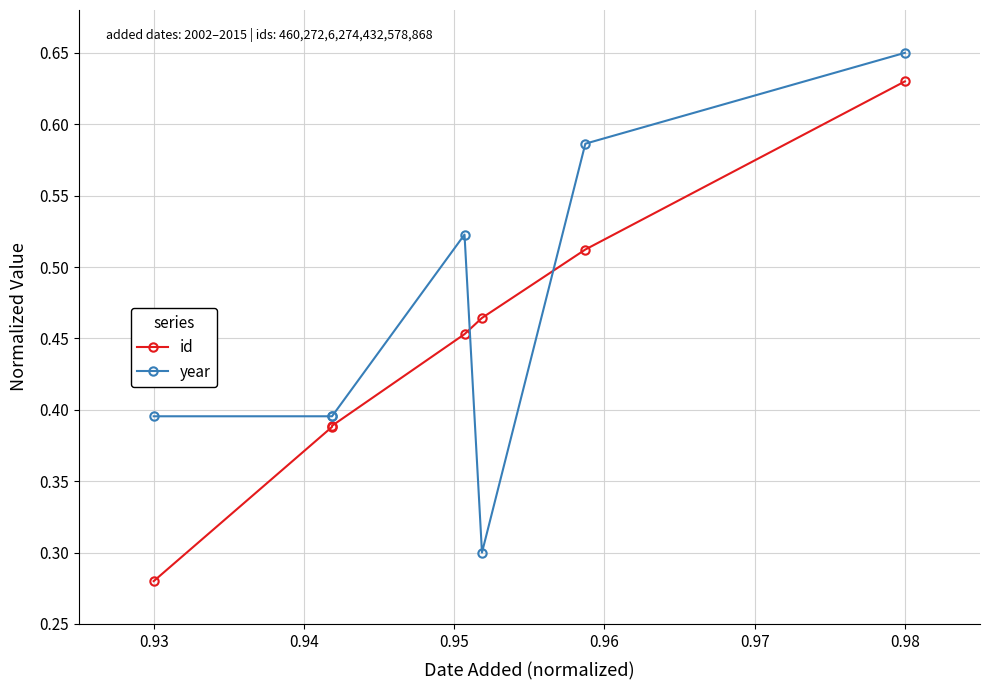

At which category is the sum across all series the highest?

0.98